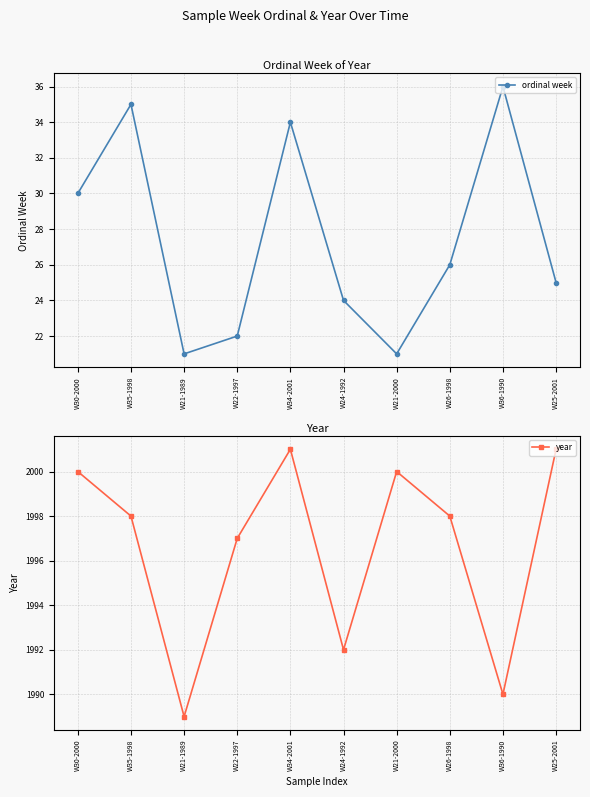

Which category has the lowest value in the year series?

W21-1989